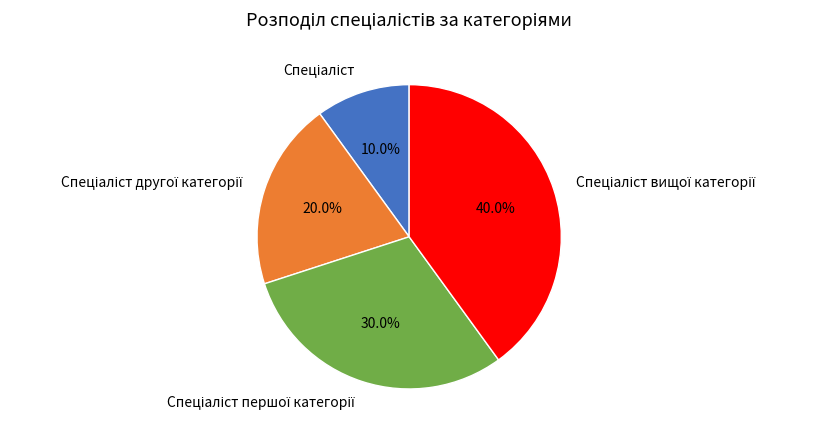

Does any single category account for the majority?

No